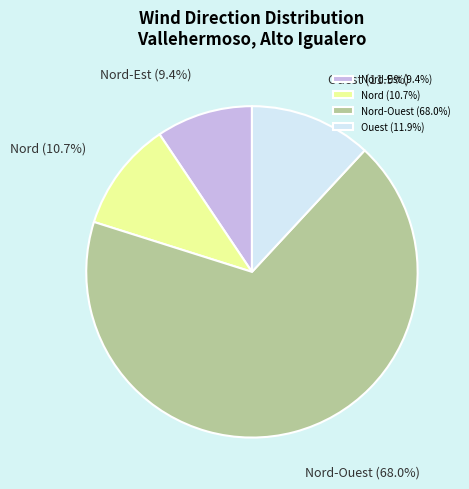

What is the smallest slice in the pie chart?

Nord-Est (9.4%)